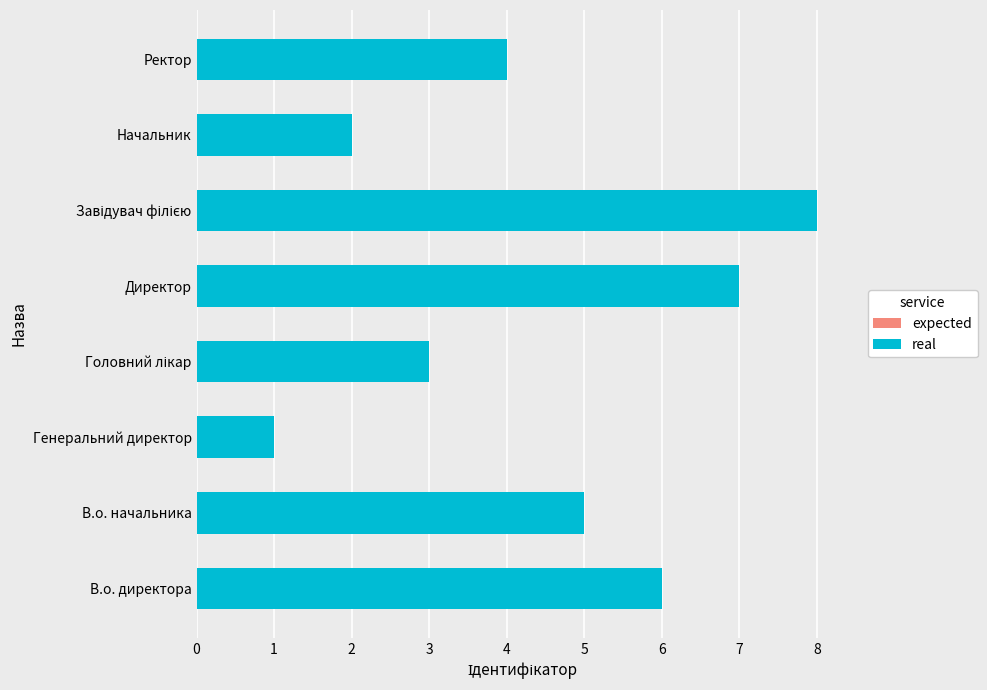

How many series are shown in this chart?

2